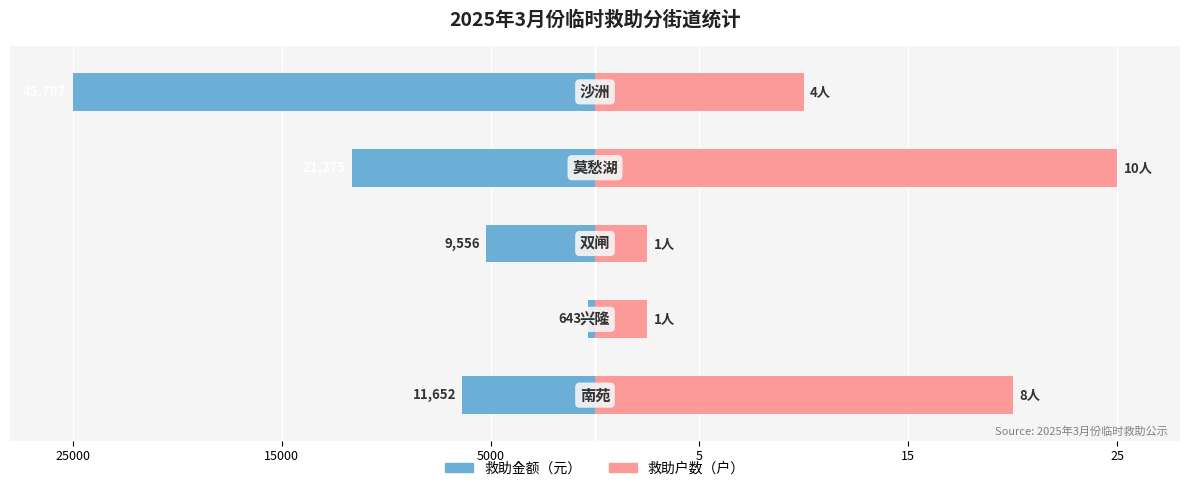

Reading left to right, what are all the values shown in this chart?

救助金额（元）: 25000=-6.4	15000=-0.4	5000=-5.2	5=-11.6	15=-25.0
救助人数（人）: 25000=20.0	15000=2.5	5000=2.5	5=25.0	15=10.0